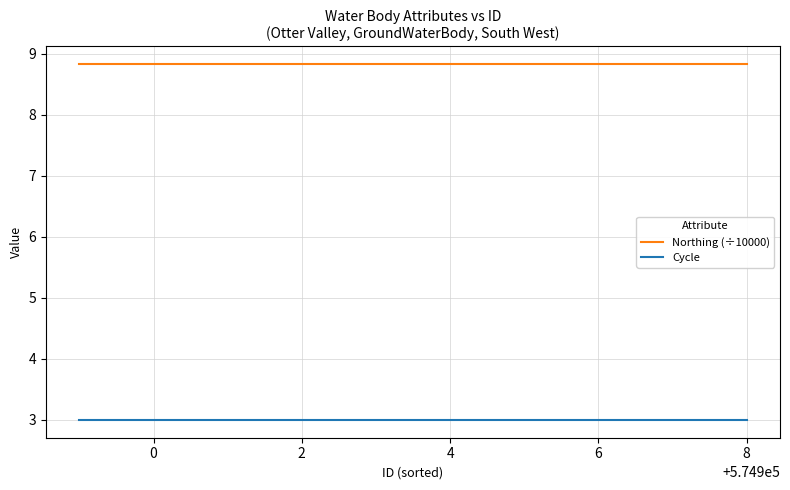

Reading right to left, what are all the values shown in this chart?

Northing (÷10000): 8.8	8.8	8.8	8.8	8.8	8.8	8.8	8.8
Cycle: 3.0	3.0	3.0	3.0	3.0	3.0	3.0	3.0